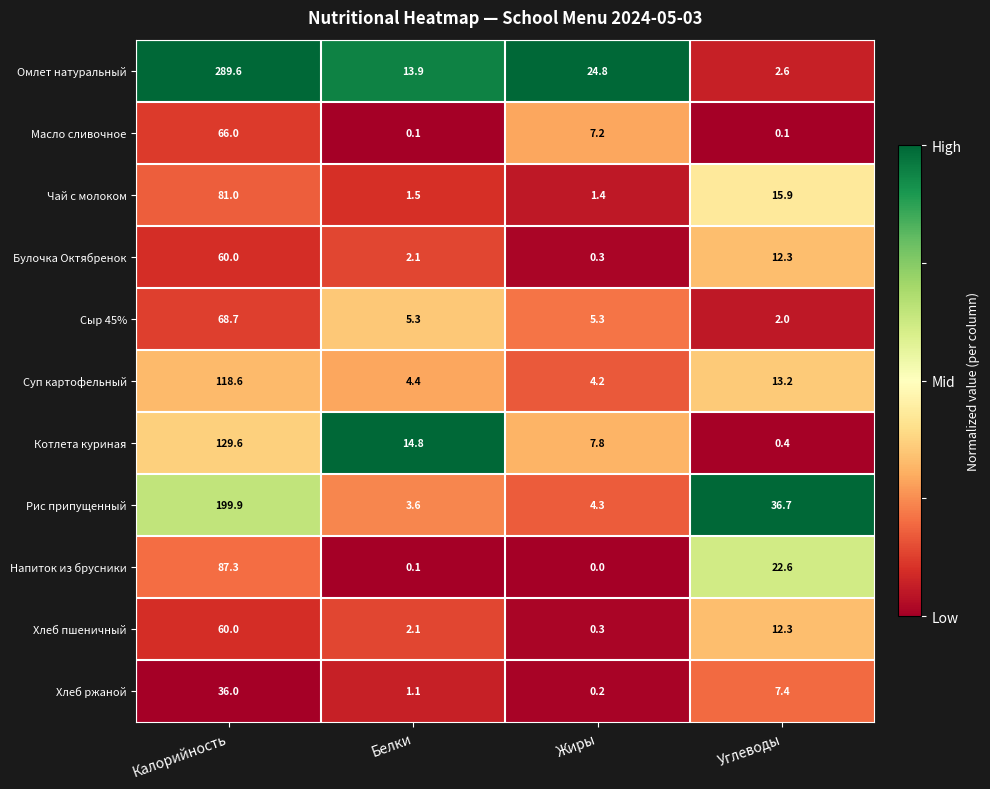

The Хлеб пшеничный series shows 0.6 at Белки. True or false?

False